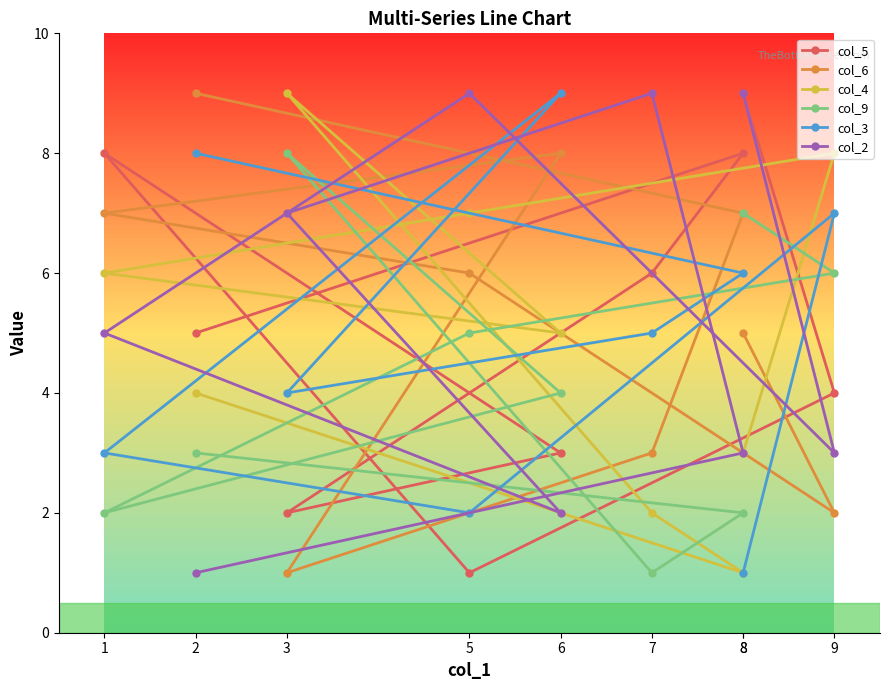

At which category is the sum across all series the highest?

8